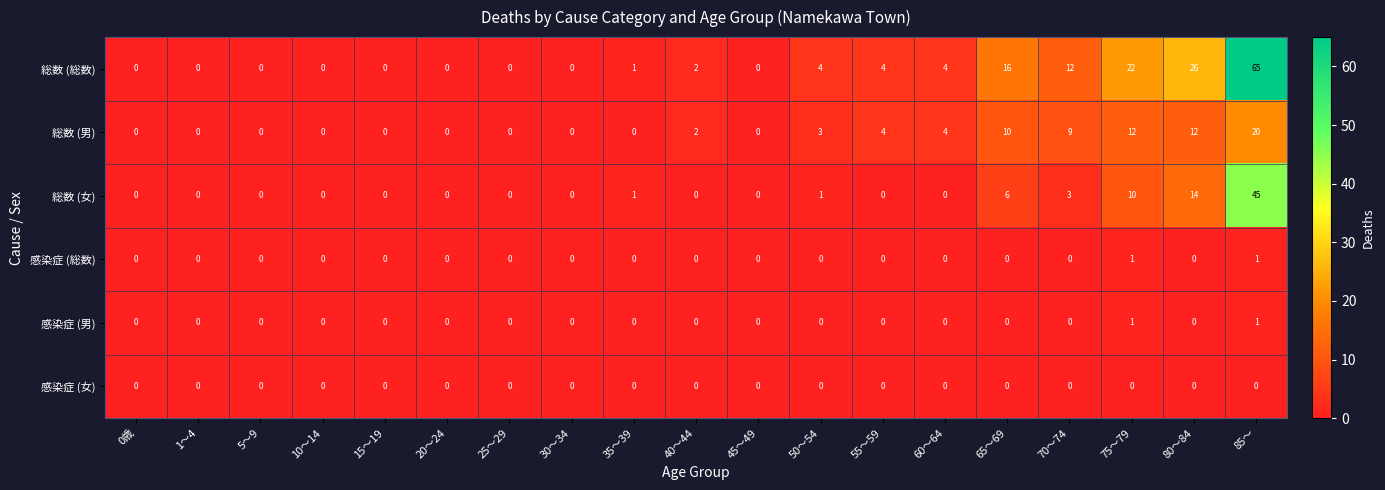

Where is 総数 (総数) nearest to the value 32?

80～84